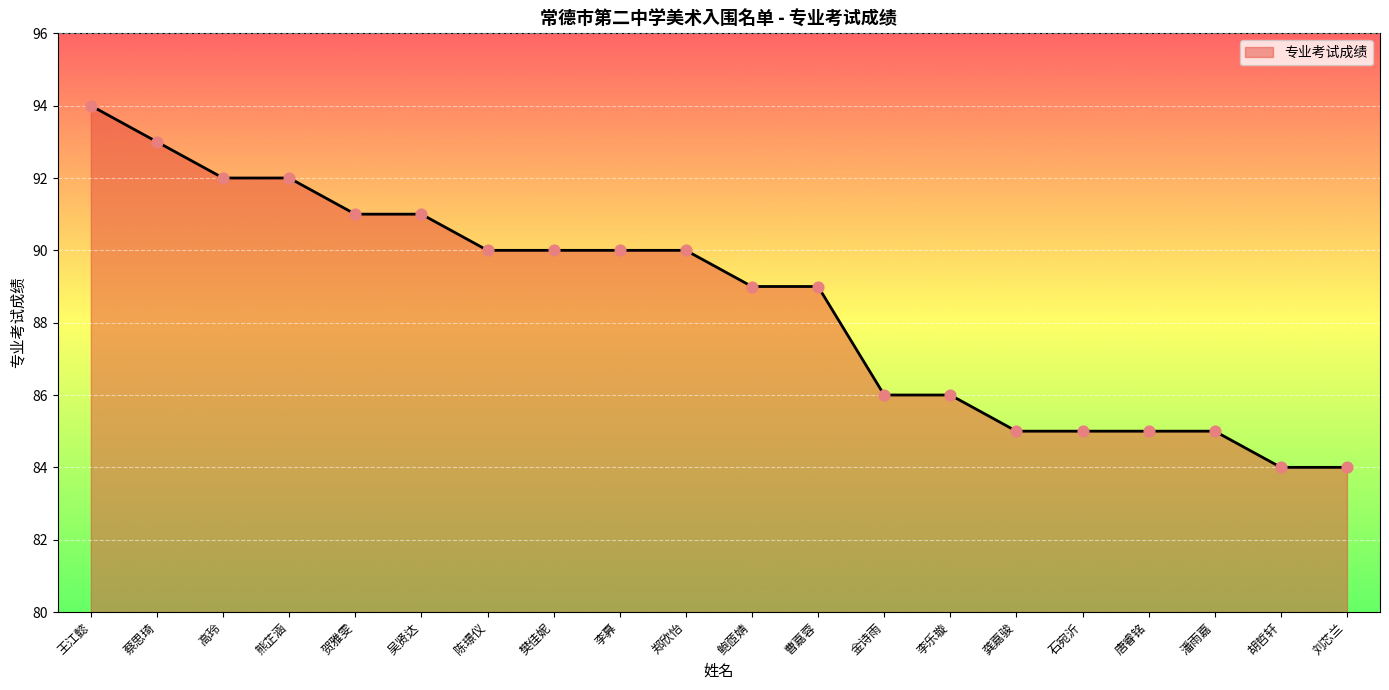

Approximately how many times larger is the value at 胡哲轩 compared to 龚嘉骏?

1.0